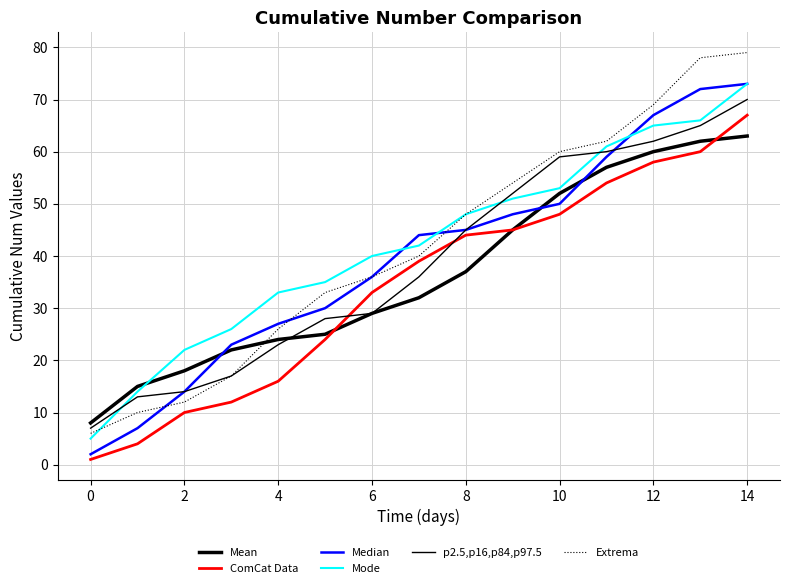

Is this an area chart (filled region under the line)?

No